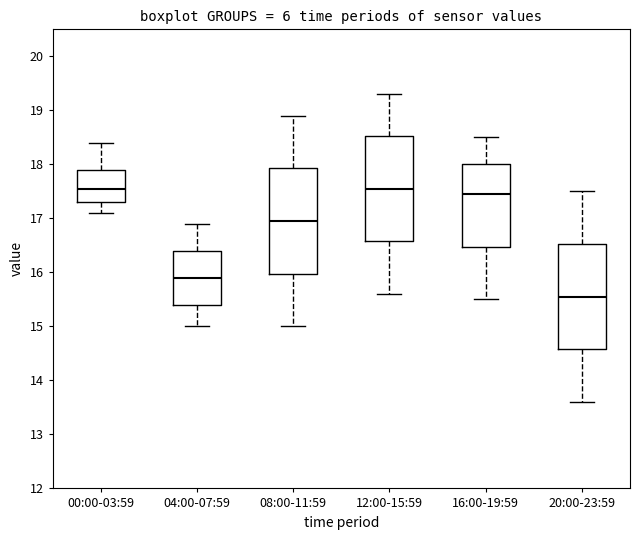

Reading left to right, transcribe this box plot: for each box, give where its median line is, the range the box spans, and where its two whiskers end, as read against the y-axis. The values are not printed on the chart, so give them approximately, as read against the axis.

00:00-03:59: median 17.6, box 17.3 to 17.9, whiskers 17.1 to 18.4
04:00-07:59: median 15.9, box 15.4 to 16.4, whiskers 15.0 to 16.9
08:00-11:59: median 17.0, box 16.0 to 17.9, whiskers 15.0 to 18.9
12:00-15:59: median 17.6, box 16.6 to 18.5, whiskers 15.6 to 19.3
16:00-19:59: median 17.5, box 16.5 to 18.0, whiskers 15.5 to 18.5
20:00-23:59: median 15.6, box 14.6 to 16.5, whiskers 13.6 to 17.5